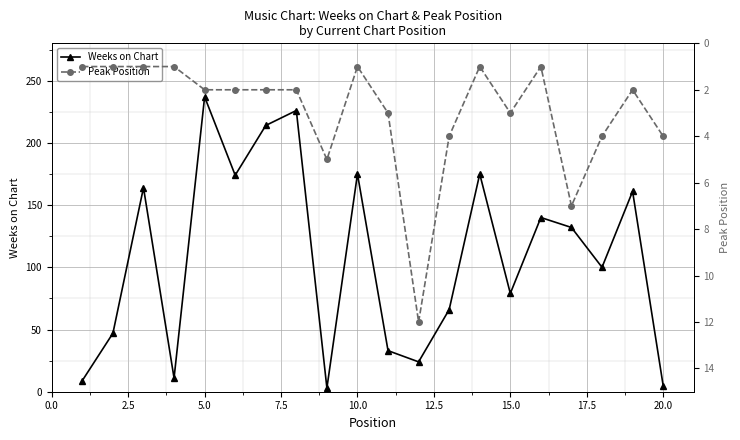

True or false: Weeks on Chart has more than 0 interior local peaks.

True